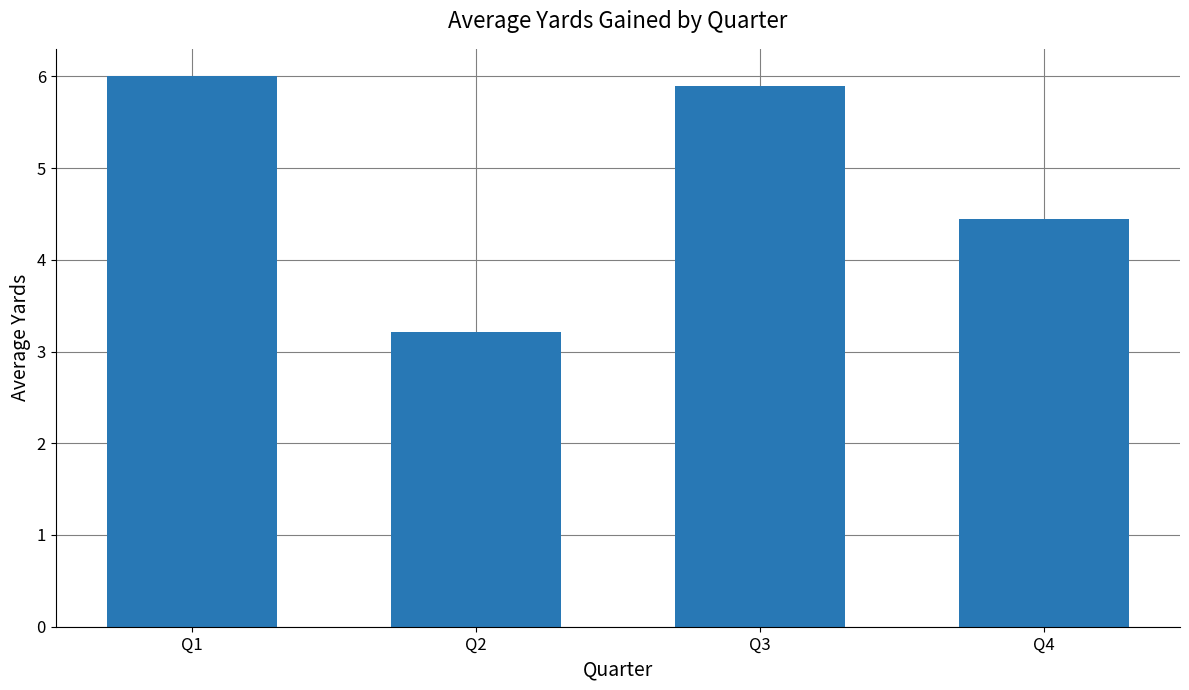

At which label is the value closest to 4?

Q4